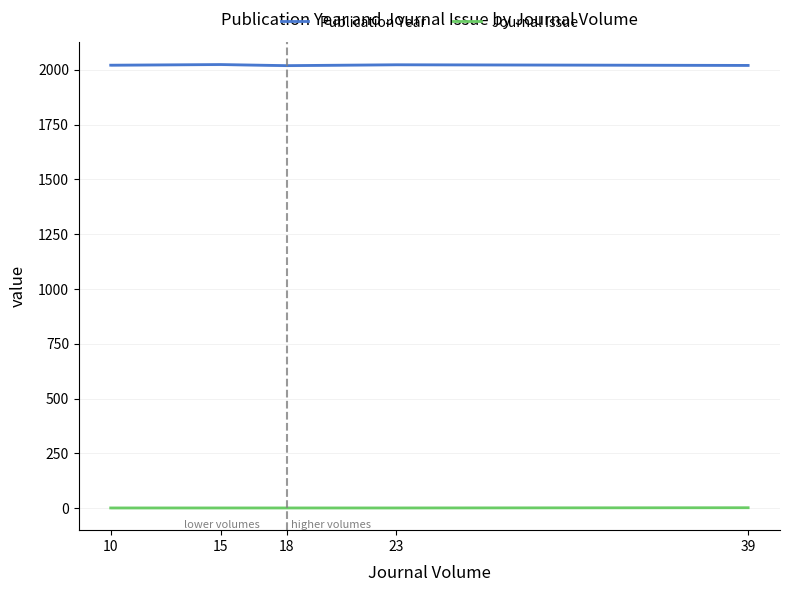

True or false: Journal Issue and Publication Year intersect in this chart.

False